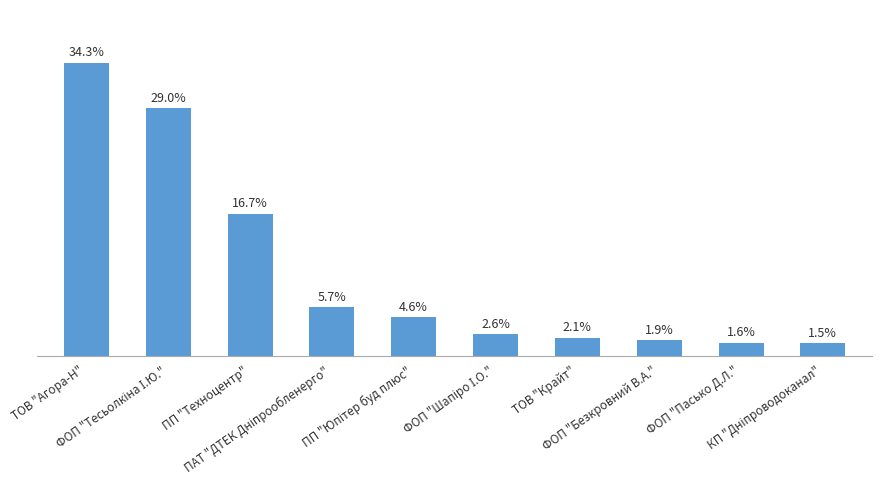

Approximately how many times larger is the value at ФОП "Тесьолкіна І.Ю." compared to ФОП "Безкровний В.А."?

15.3